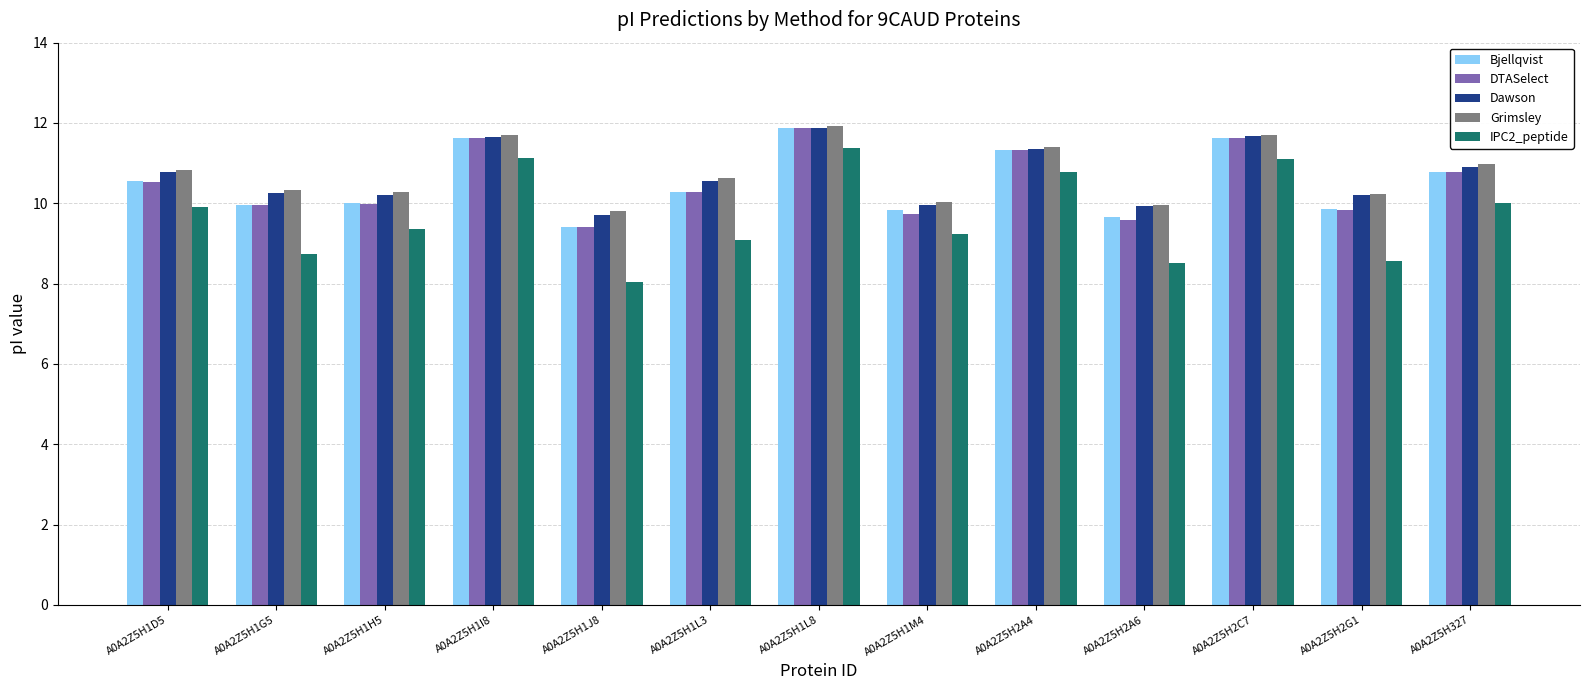

Is it true that Grimsley equals 10.6 at A0A2Z5H1L3?

True